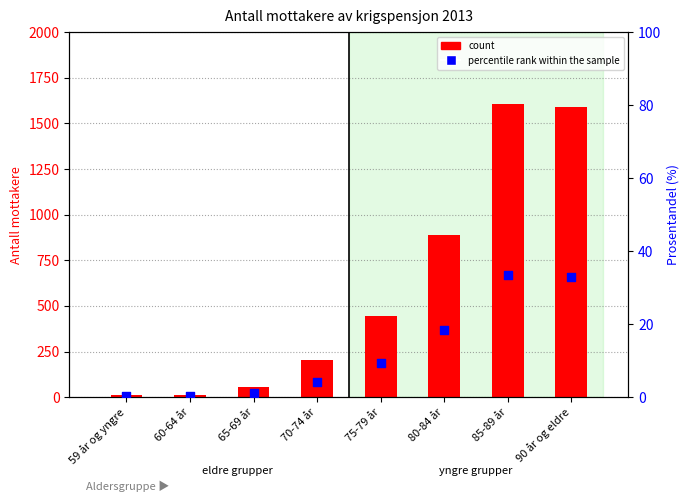

At how many categories does at least one series exceed 355?

4